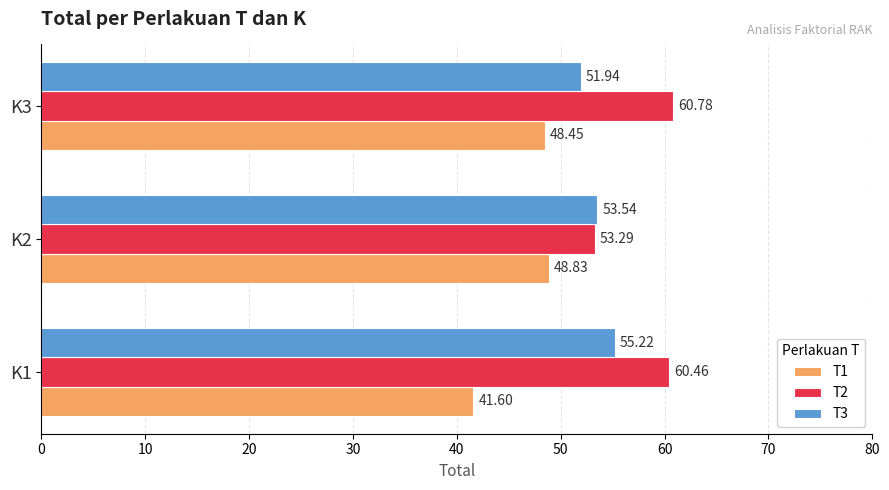

What is the sum of all T1 values?

138.9